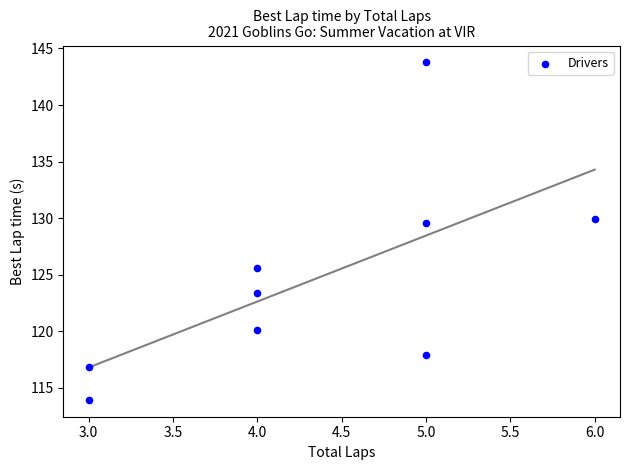

What is the range of X values (max minus min)?

3.0